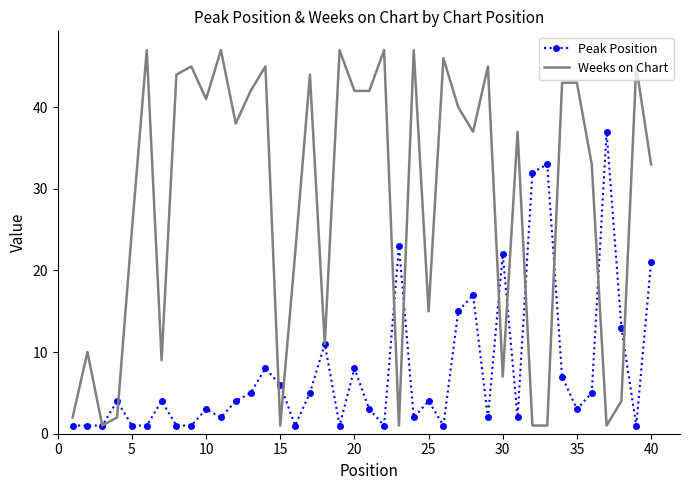

True or false: Weeks on Chart and Peak Position intersect in this chart.

True